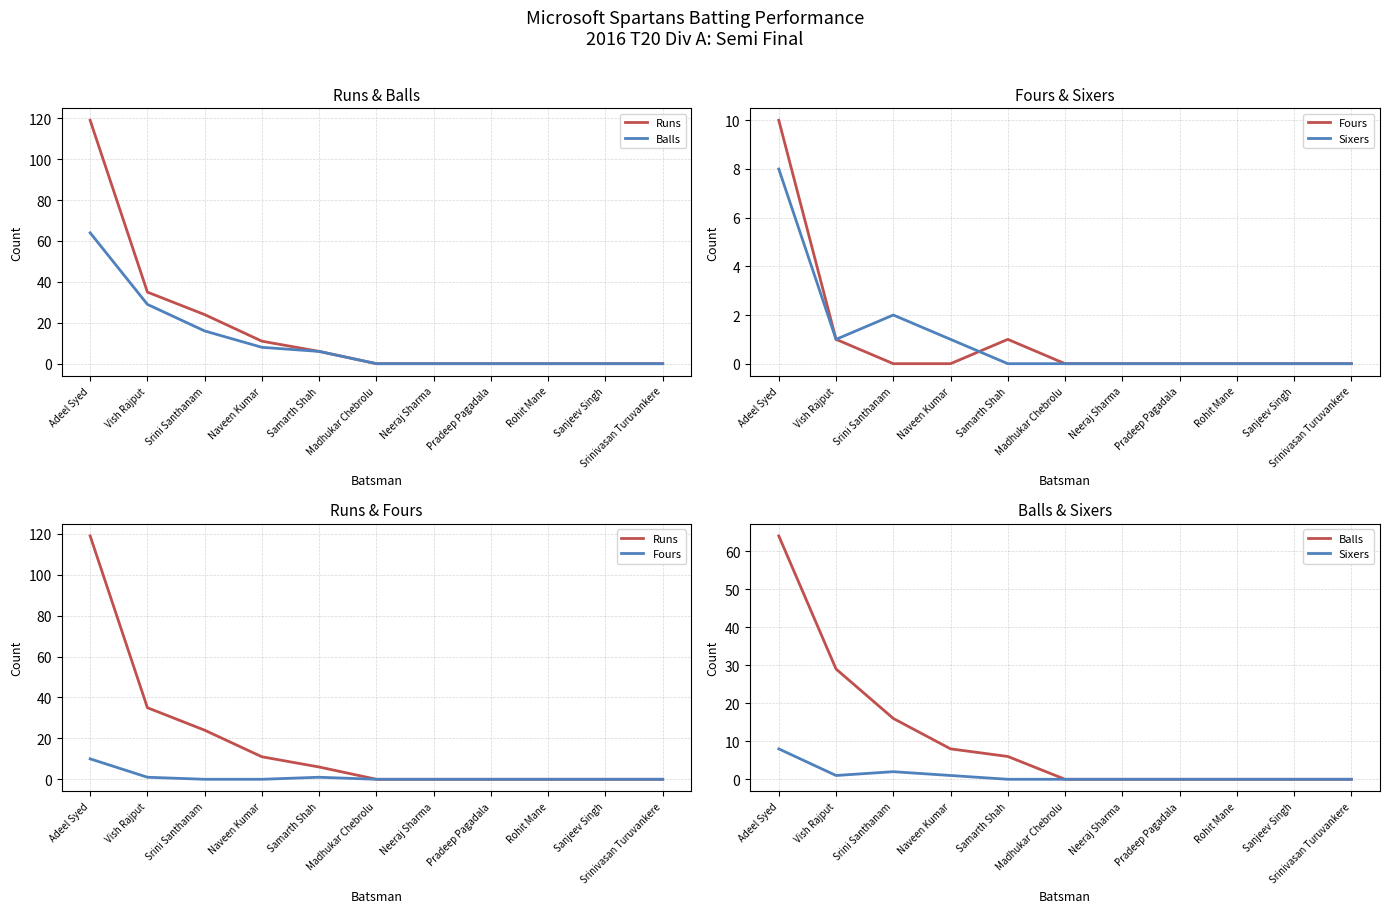

Does the chart have visible grid lines?

Yes